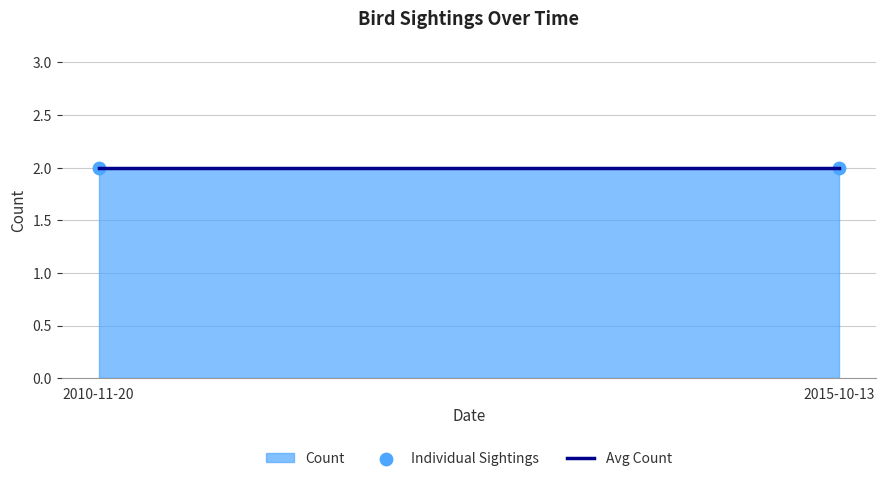

Between 2015-10-13 and 2010-11-20, which is larger?

2015-10-13